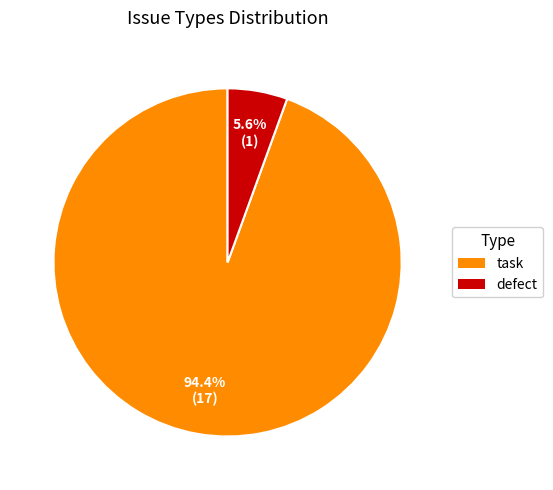

Rank the categories by value from lowest to highest.

defect, task